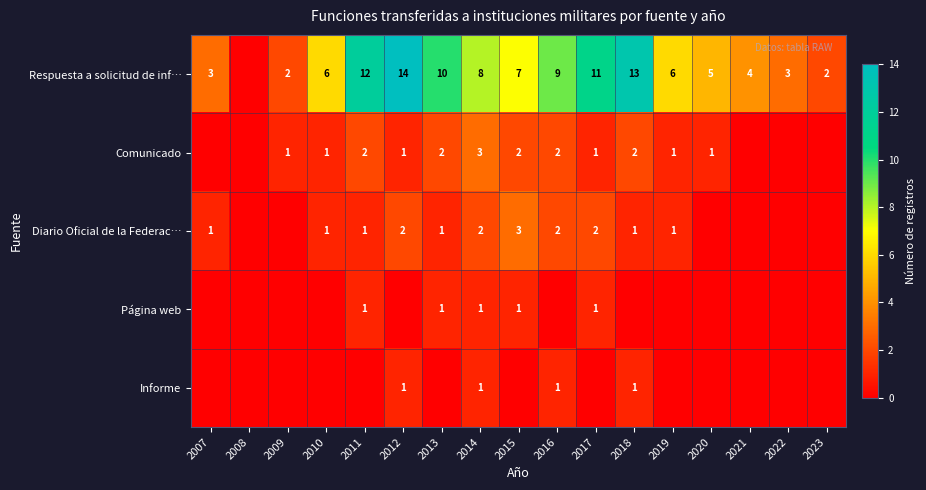

The Diario Oficial de la Federac… series shows 1 at 2010. True or false?

True